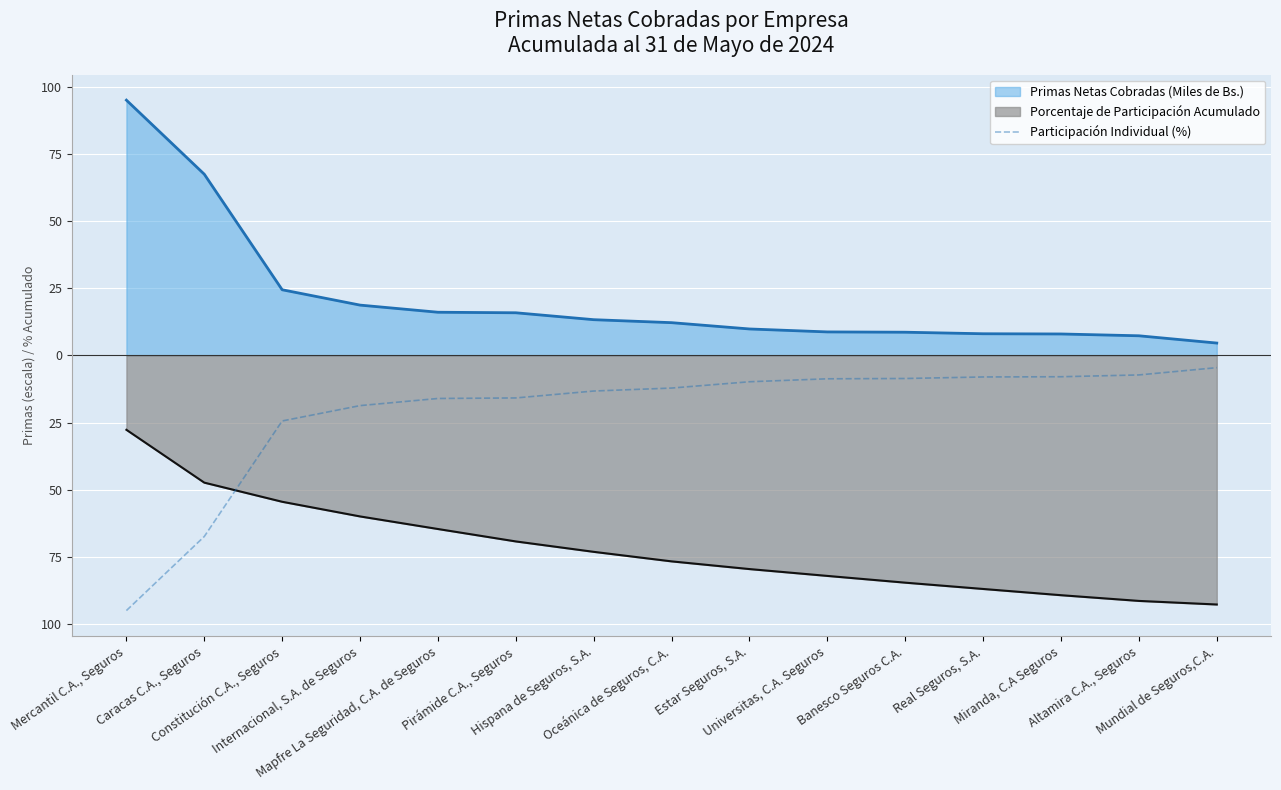

How many lines are shown in the chart?

1